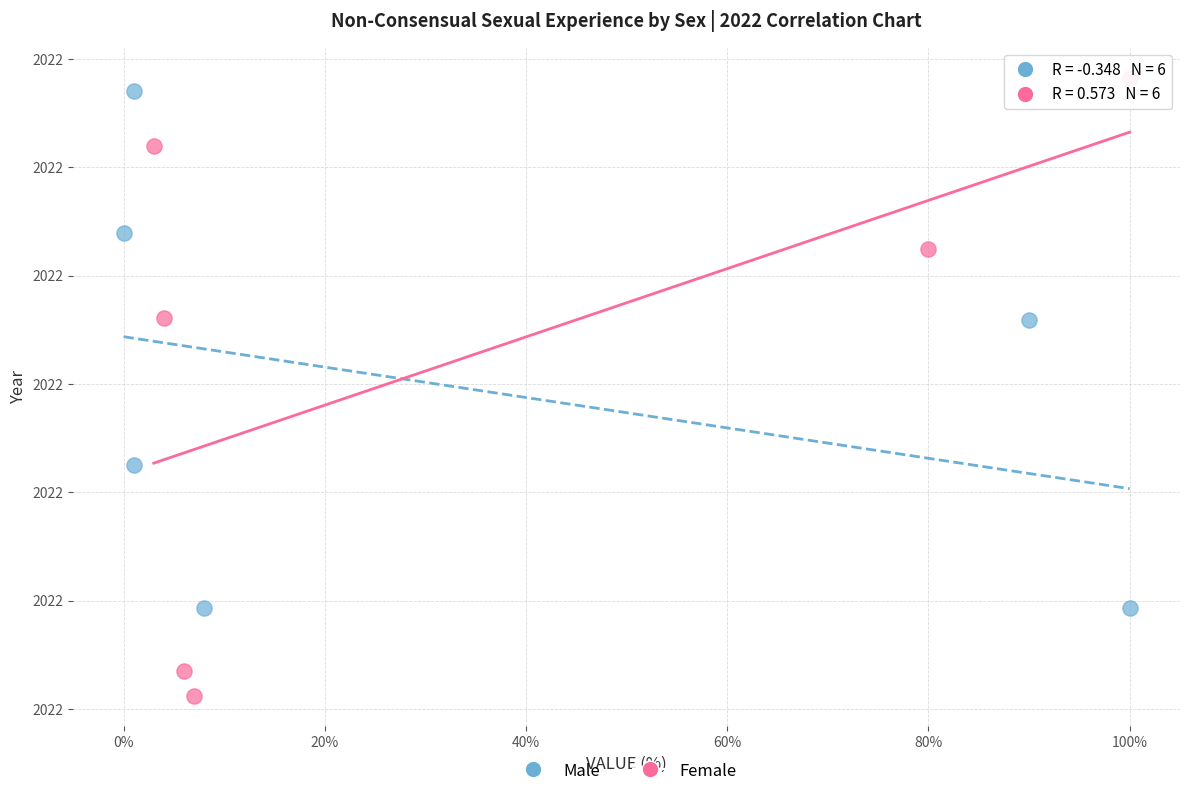

What are all the series names shown in the legend?

Male, Female